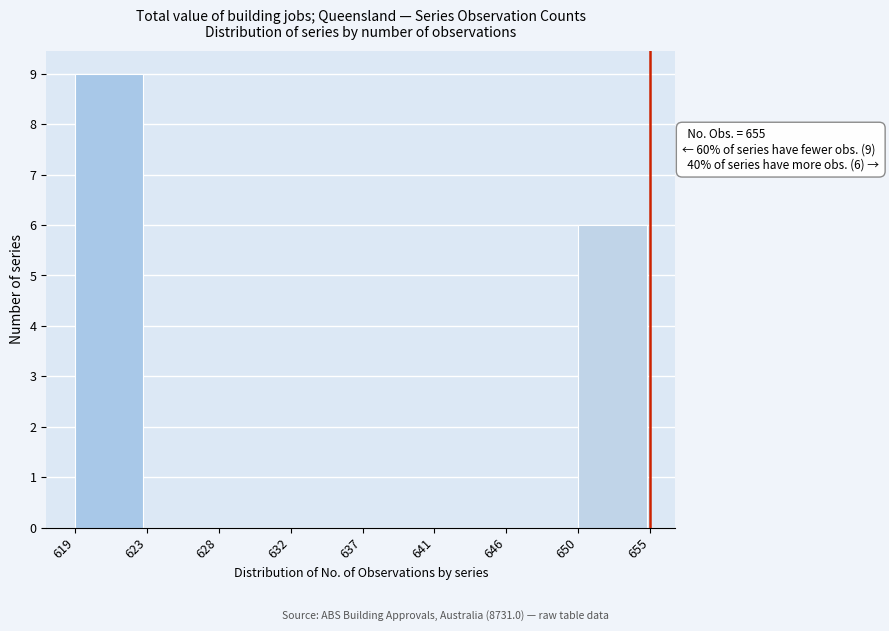

Reading left to right, list all the values displayed in this chart.

619=9	623=0	628=0	632=0	637=0	641=0	646=0	650=6